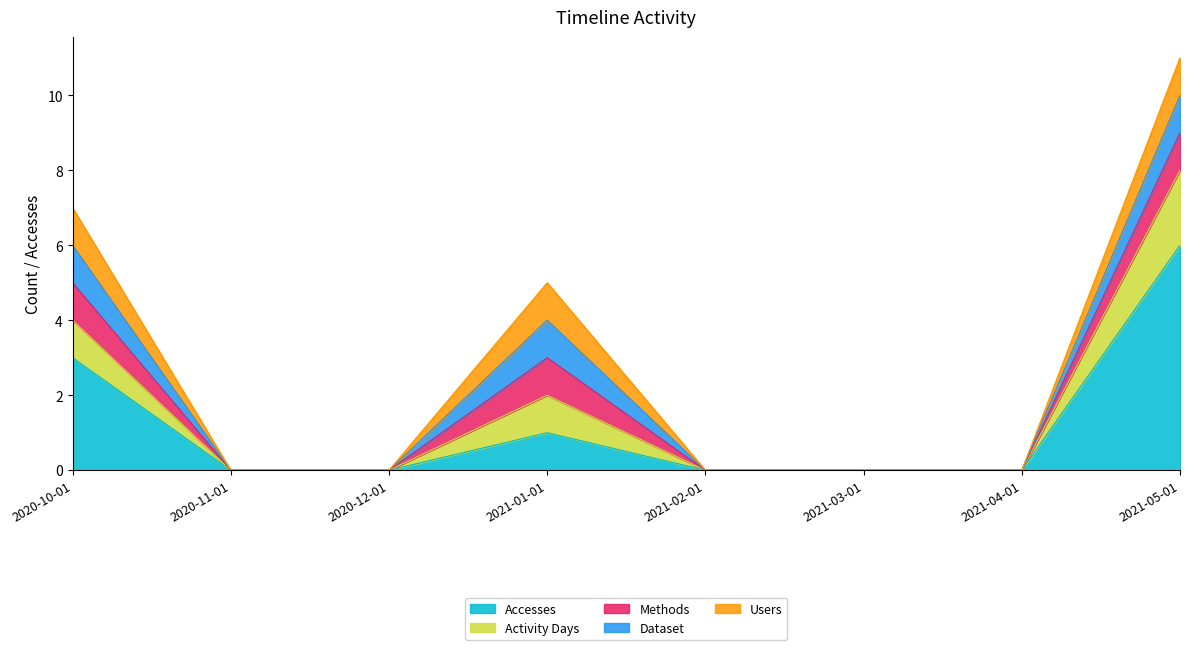

Between 2021-03-01 and 2020-10-01, which is larger?

2020-10-01